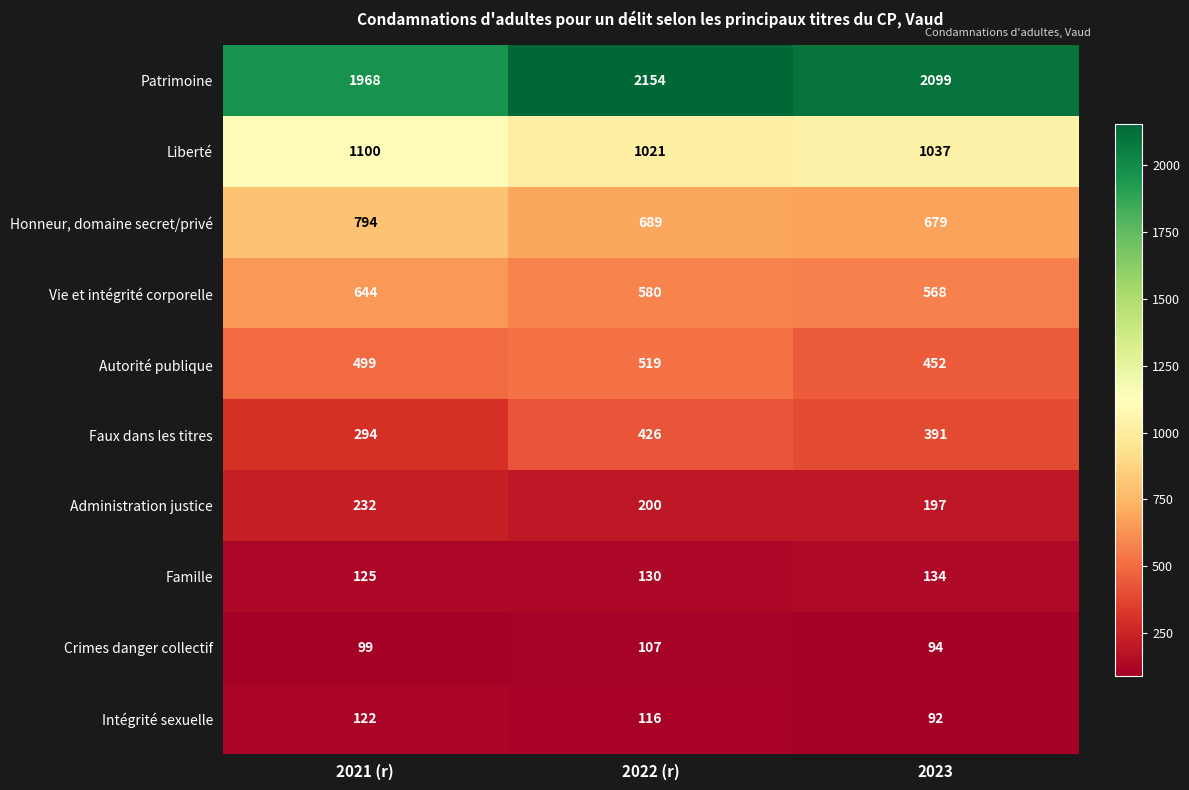

At 2021 (r), list the series in order from smallest to largest.

Crimes danger collectif, Intégrité sexuelle, Famille, Administration justice, Faux dans les titres, Autorité publique, Vie et intégrité corporelle, Honneur, domaine secret/privé, Liberté, Patrimoine